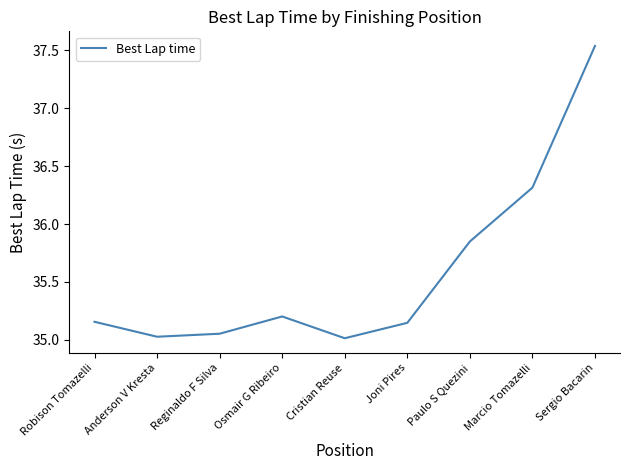

At which category does the chart reach its peak across all series?

Sergio Bacarin